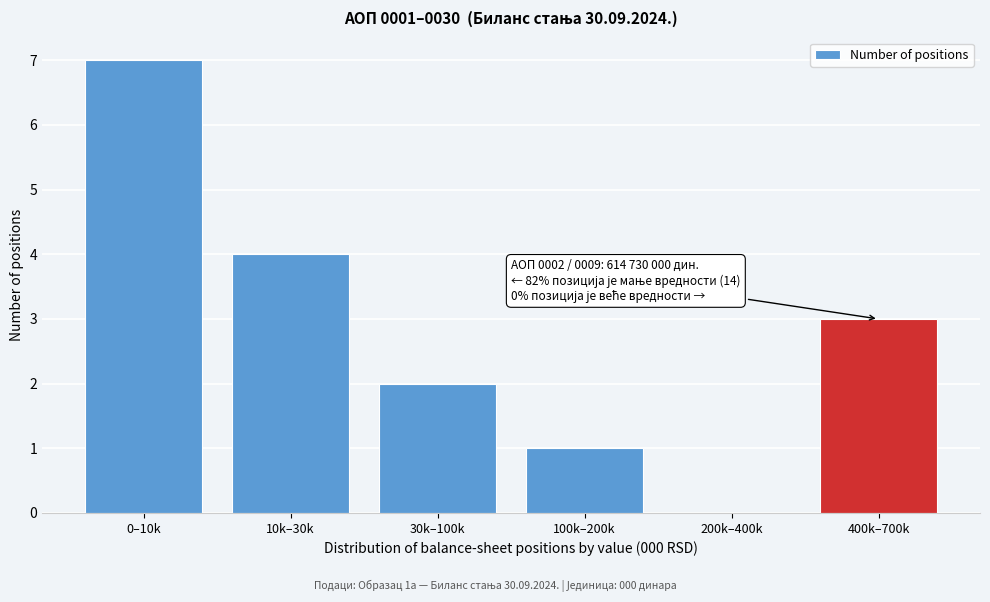

Reading left to right, what are all the values shown in this chart?

0–10k=7	10k–30k=4	30k–100k=2	100k–200k=1	200k–400k=0	400k–700k=3